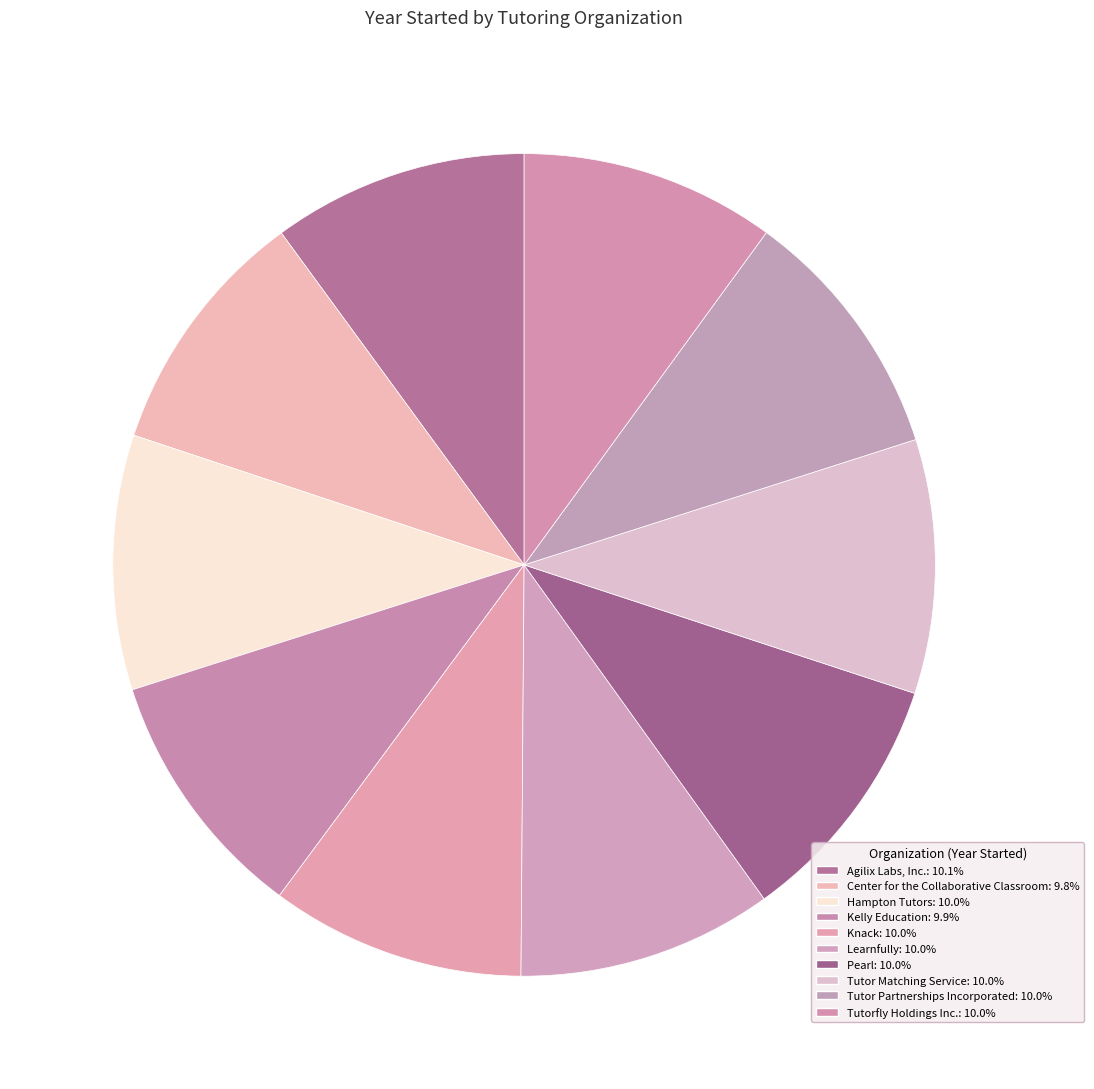

True or false: Hampton Tutors accounts for 17% of the total.

False